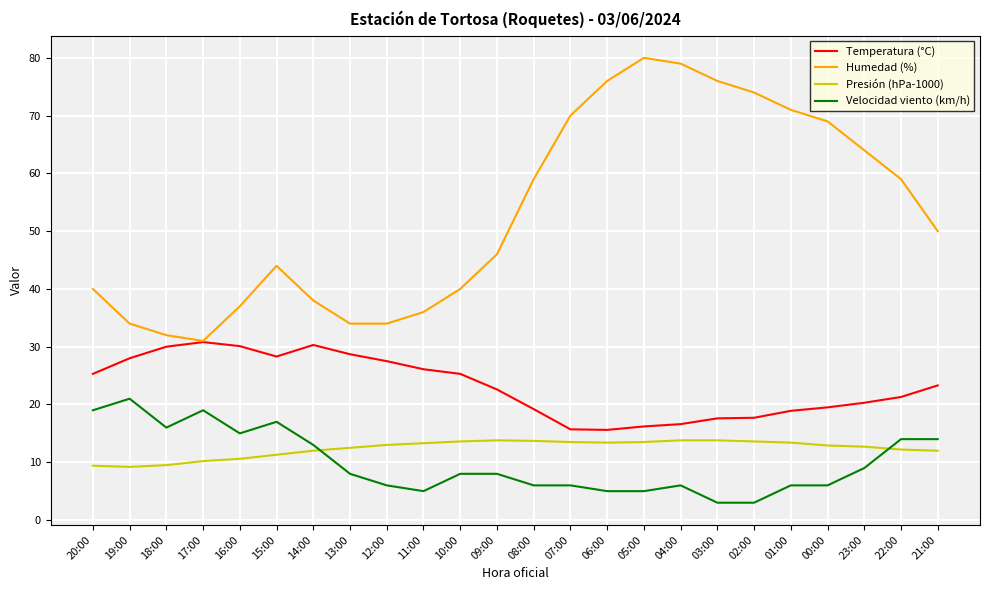

What position from the right is 02:00?

6